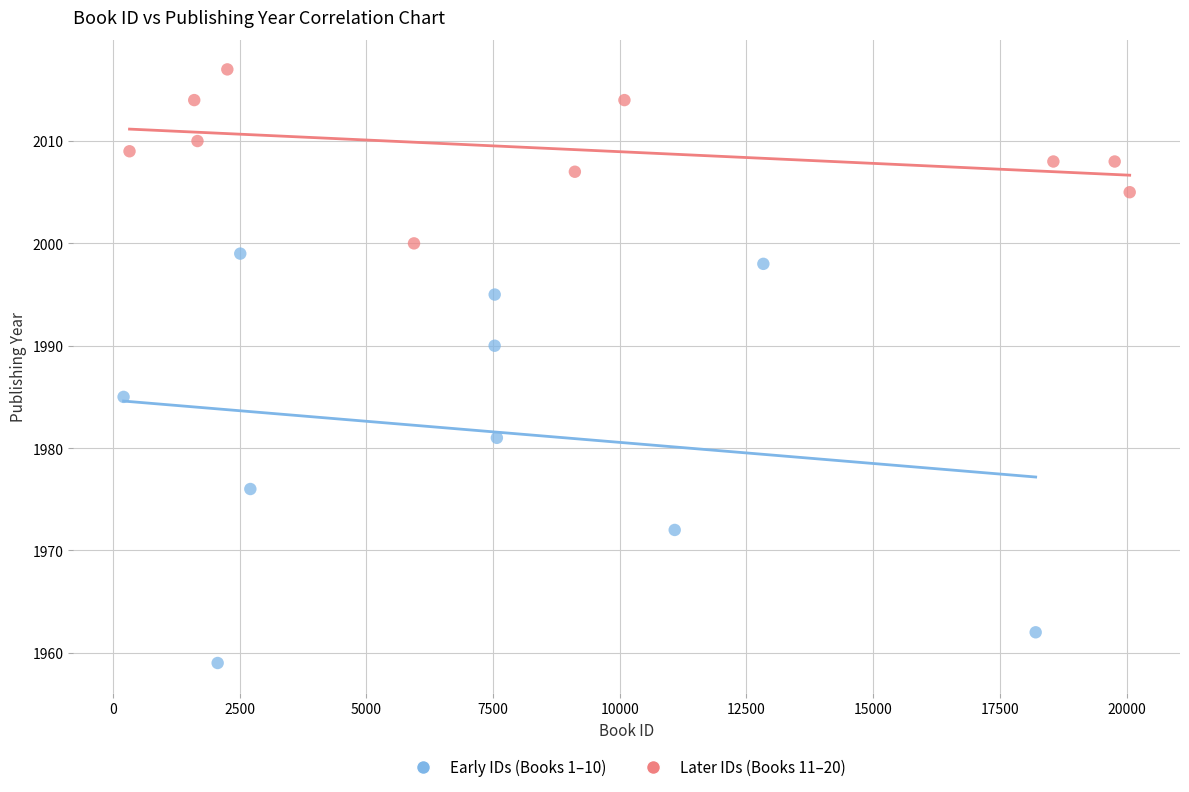

Which series contains the highest Y value?

Later IDs (Books 11–20)